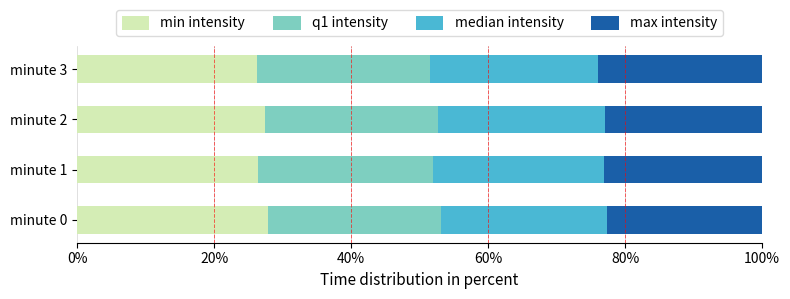

What is the lowest value of the min intensity series?

26.3